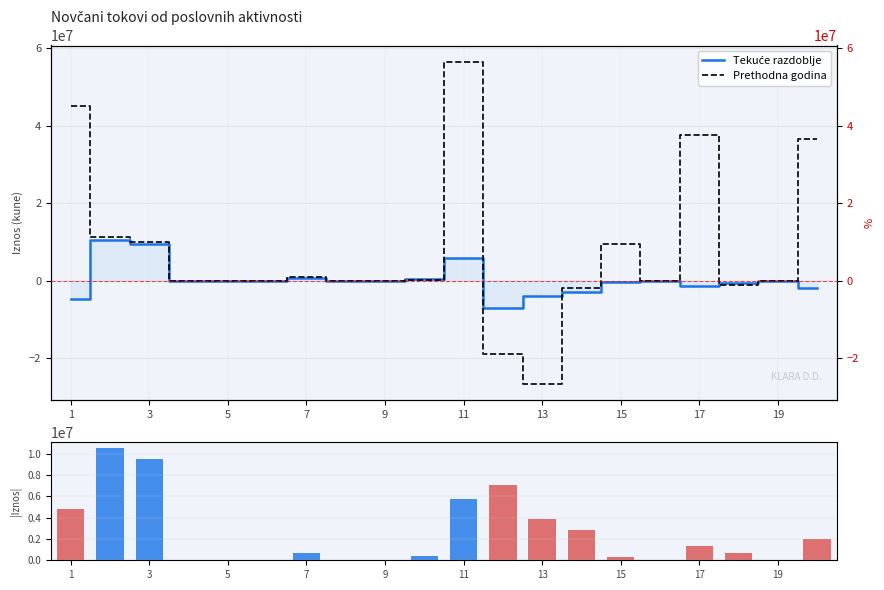

What is the highest value of the Tekuće razdoblje series?

10560168